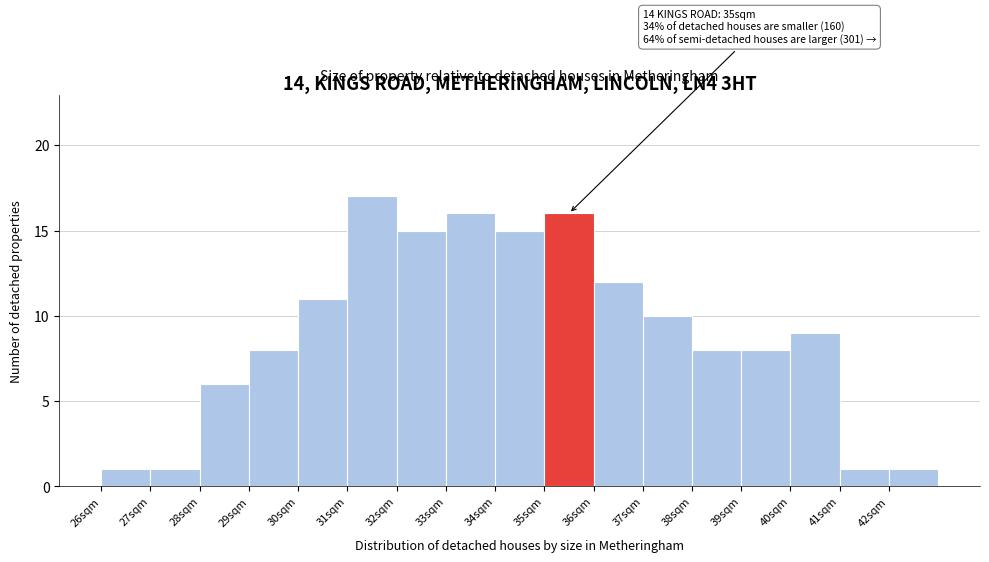

Which range on the x-axis has the tallest bar?

31 to 32